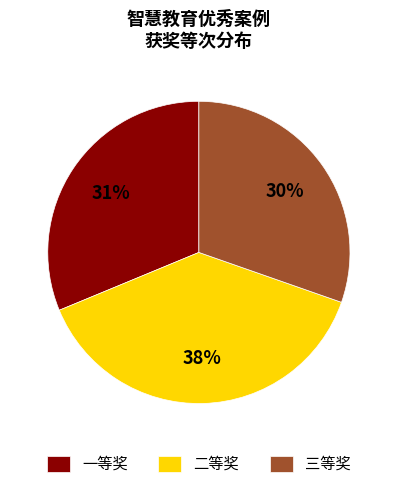

Count the number of slices in the pie.

3